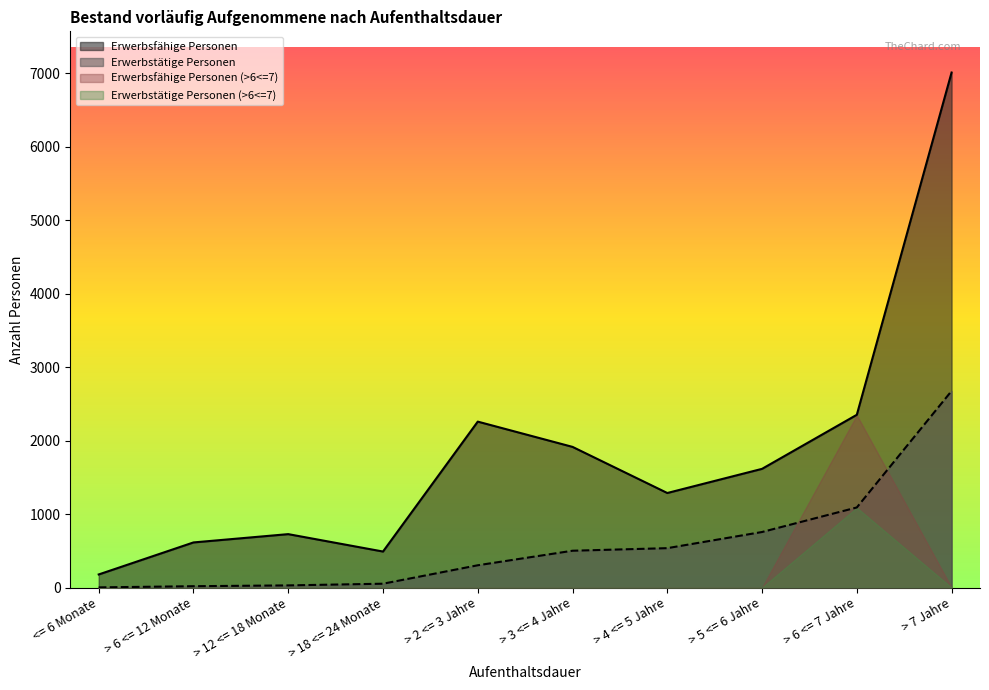

Reading left to right, transcribe all the data shown in this chart.

Erwerbsfähige Personen: <= 6 Monate=178	> 6 <= 12 Monate=614	> 12 <= 18 Monate=727	> 18 <= 24 Monate=490	> 2 <= 3 Jahre=2259	> 3 <= 4 Jahre=1915	> 4 <= 5 Jahre=1287	> 5 <= 6 Jahre=1616	> 6 <= 7 Jahre=2352	> 7 Jahre=7012
Erwerbstätige Personen: <= 6 Monate=2	> 6 <= 12 Monate=18	> 12 <= 18 Monate=29	> 18 <= 24 Monate=52	> 2 <= 3 Jahre=303	> 3 <= 4 Jahre=501	> 4 <= 5 Jahre=536	> 5 <= 6 Jahre=756	> 6 <= 7 Jahre=1090	> 7 Jahre=2676